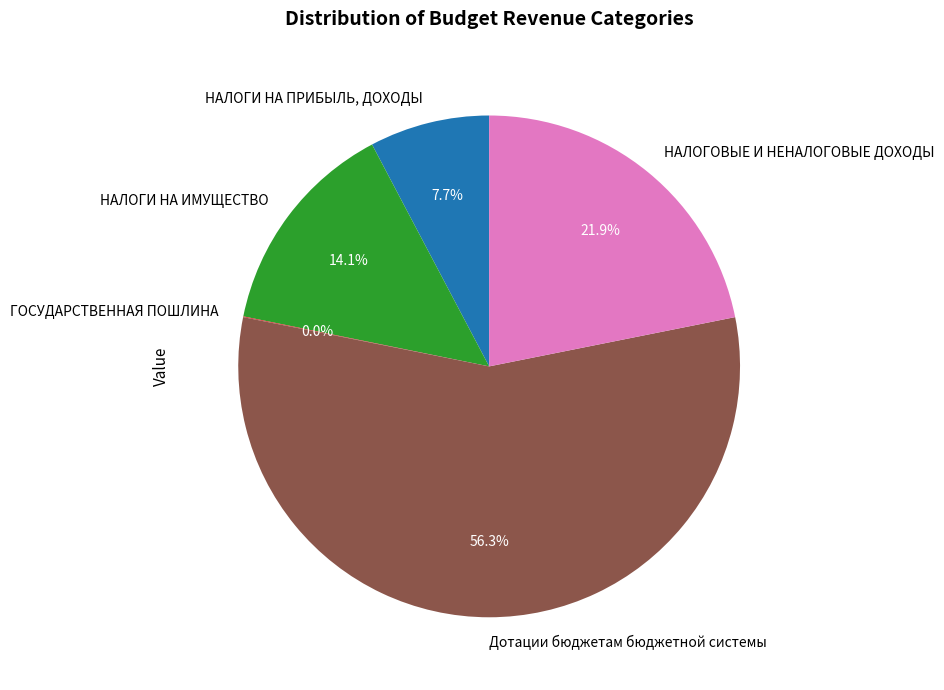

Which slice is the largest?

Дотации бюджетам бюджетной системы